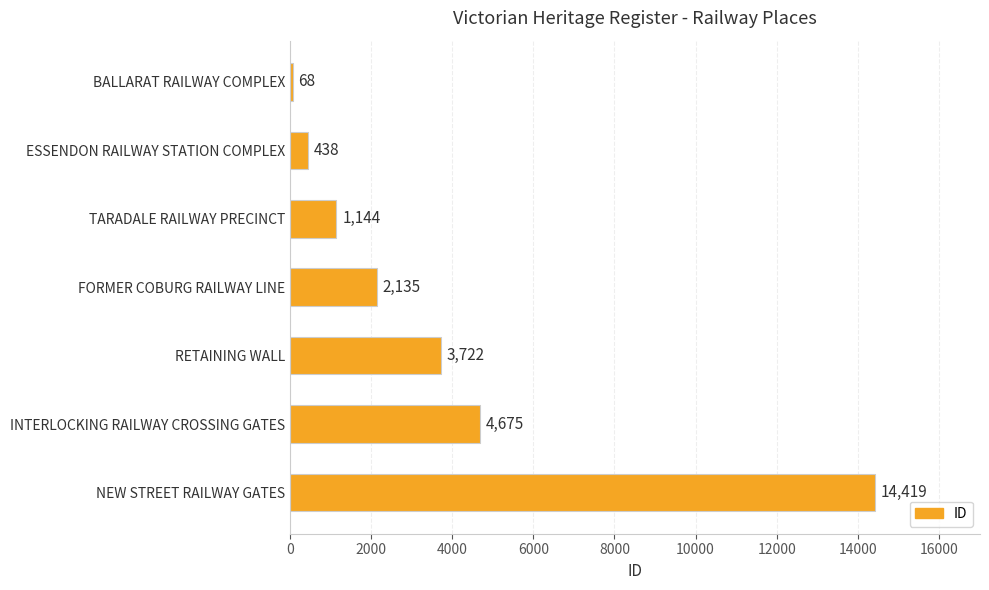

What is the sum of the values at ESSENDON RAILWAY STATION COMPLEX and BALLARAT RAILWAY COMPLEX?

506